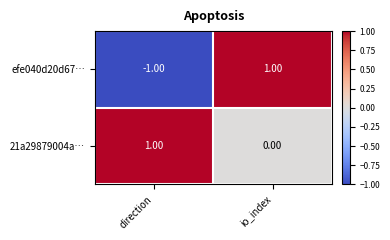

Which category has the lowest value in the 21a29879004a… series?

io_index